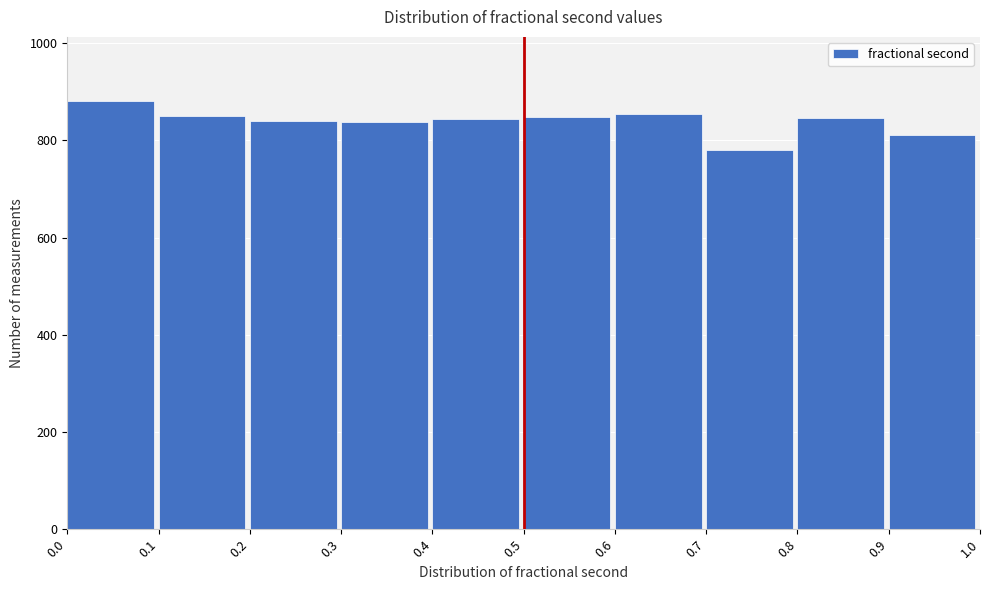

Over which range of the x-axis is the bar tallest?

0.0 to 0.1